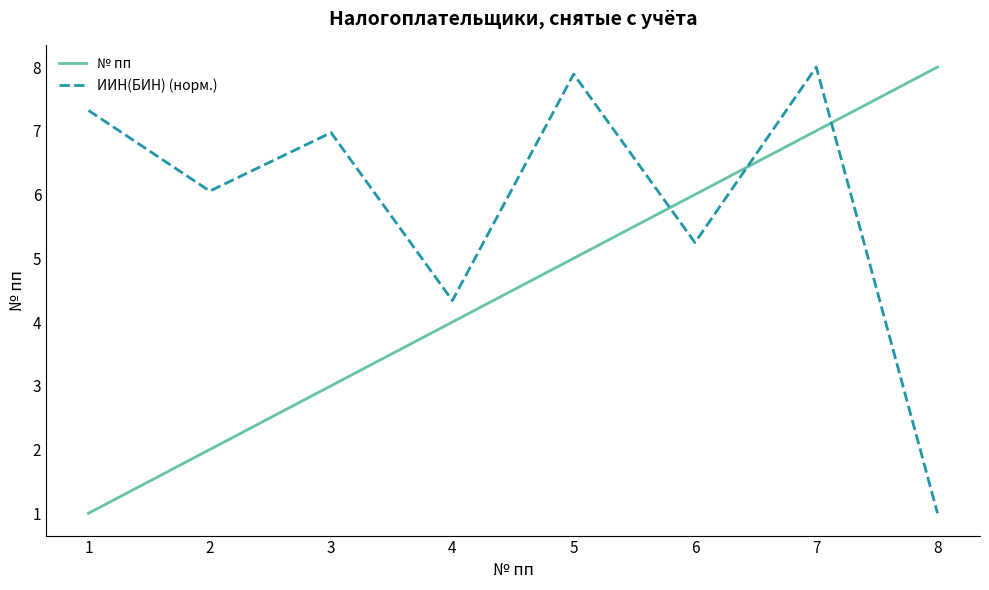

How many times do ИИН(БИН) (норм.) and № пп cross each other?

3